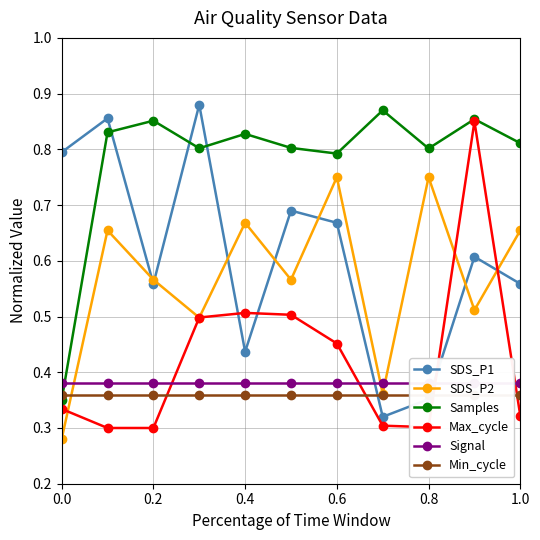

How many intersections are there between Samples and Signal?

1